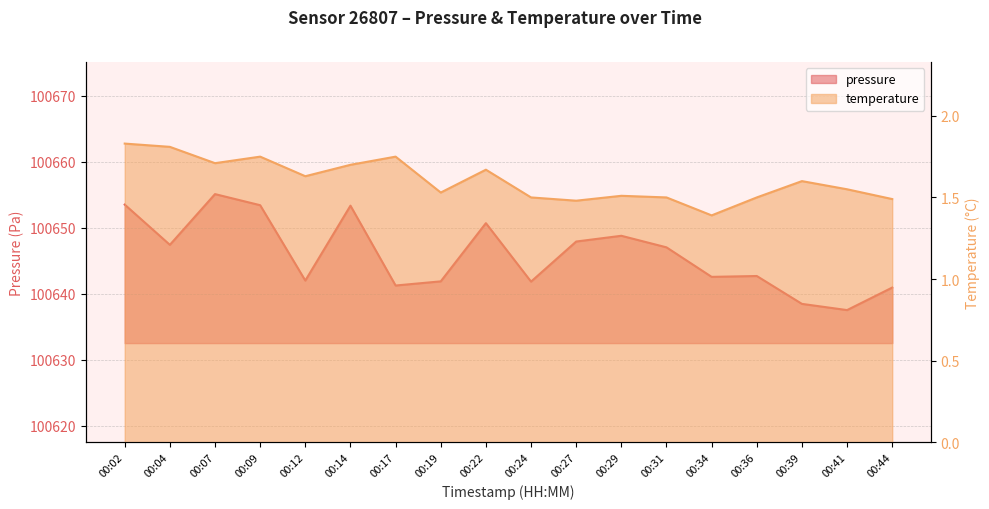

The value of temperature at 00:04 is 0.5. True or false?

False